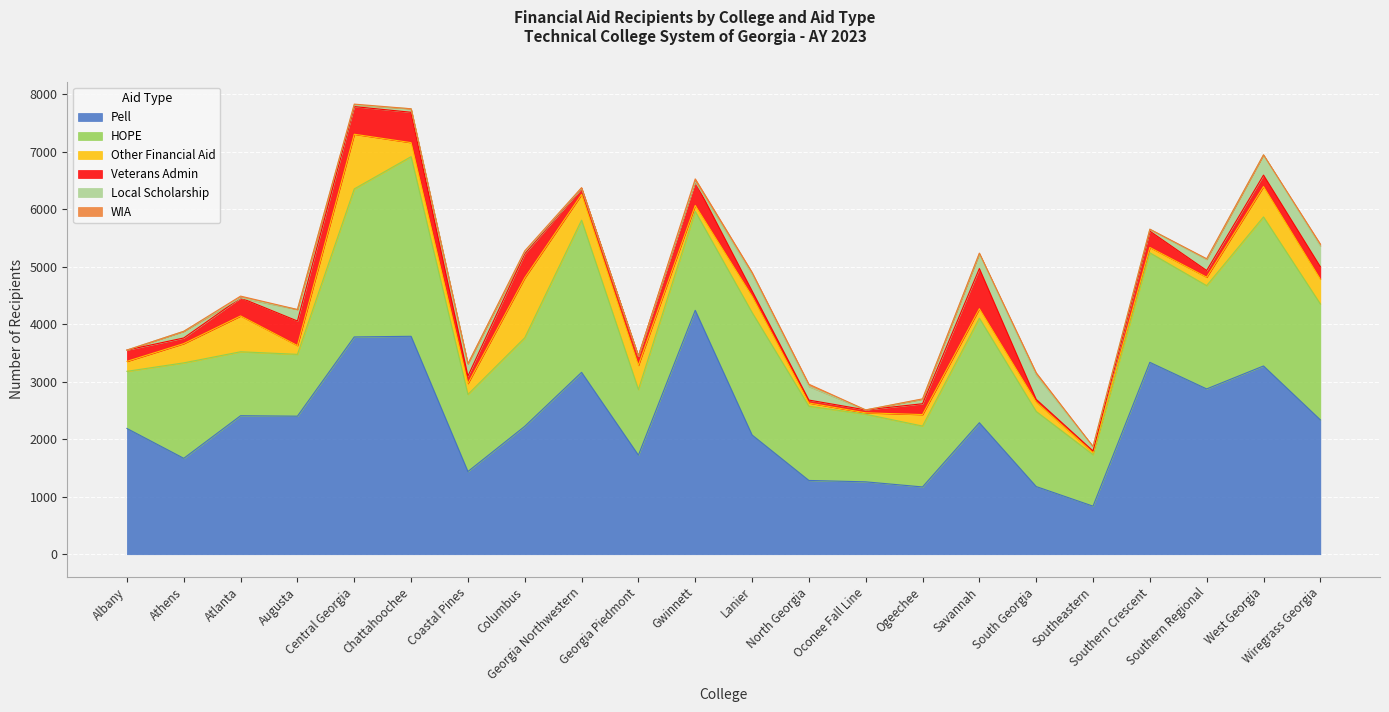

True or false: Veterans Admin and Pell intersect in this chart.

False